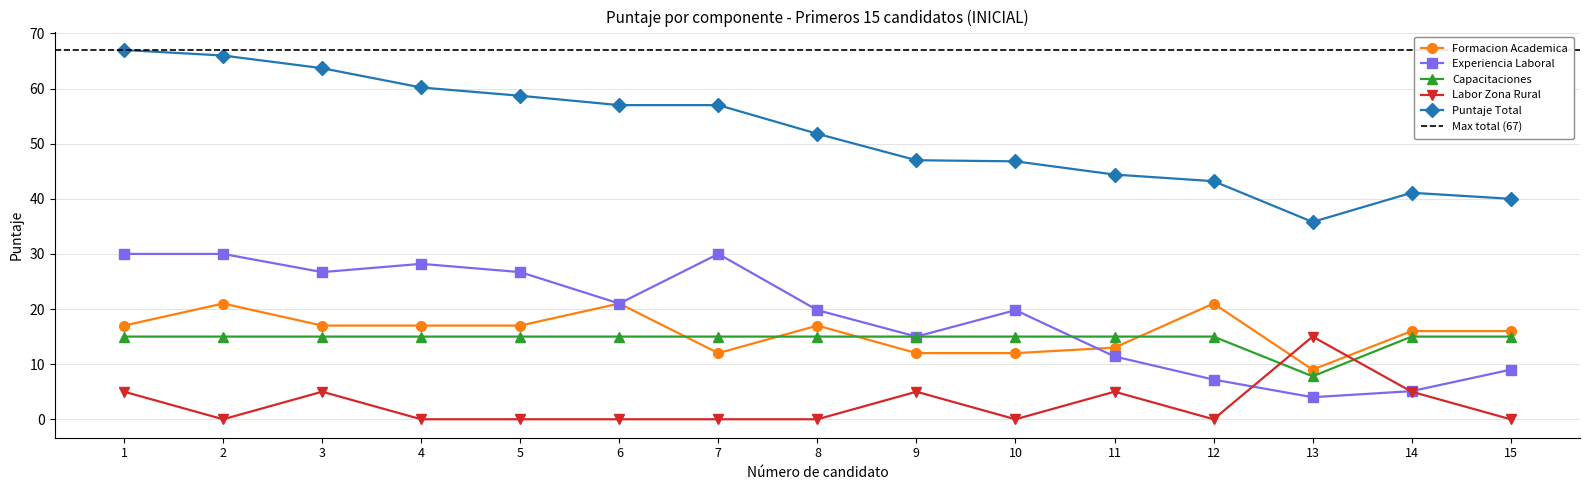

How many intersections are there between Capacitaciones and Experiencia Laboral?

1